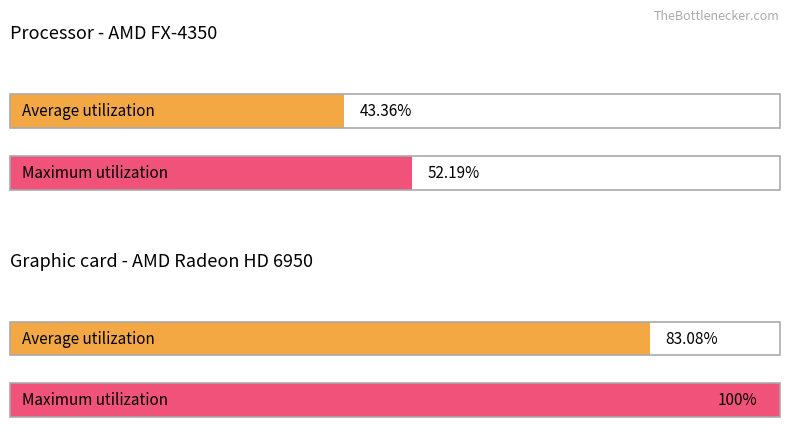

Does the chart contain any negative values?

No